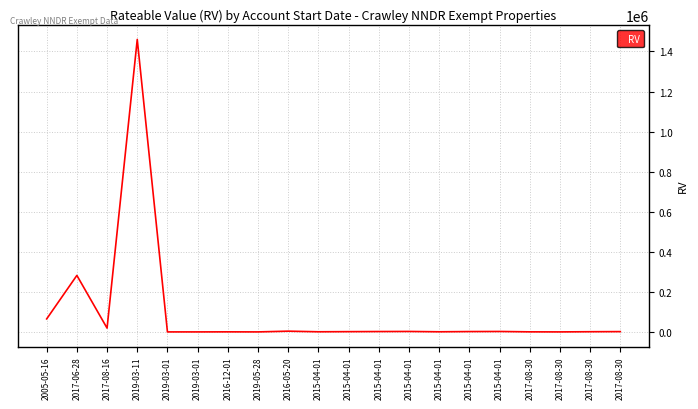

The chart shows a value of 2053318 at 2019-03-11. True or false?

False